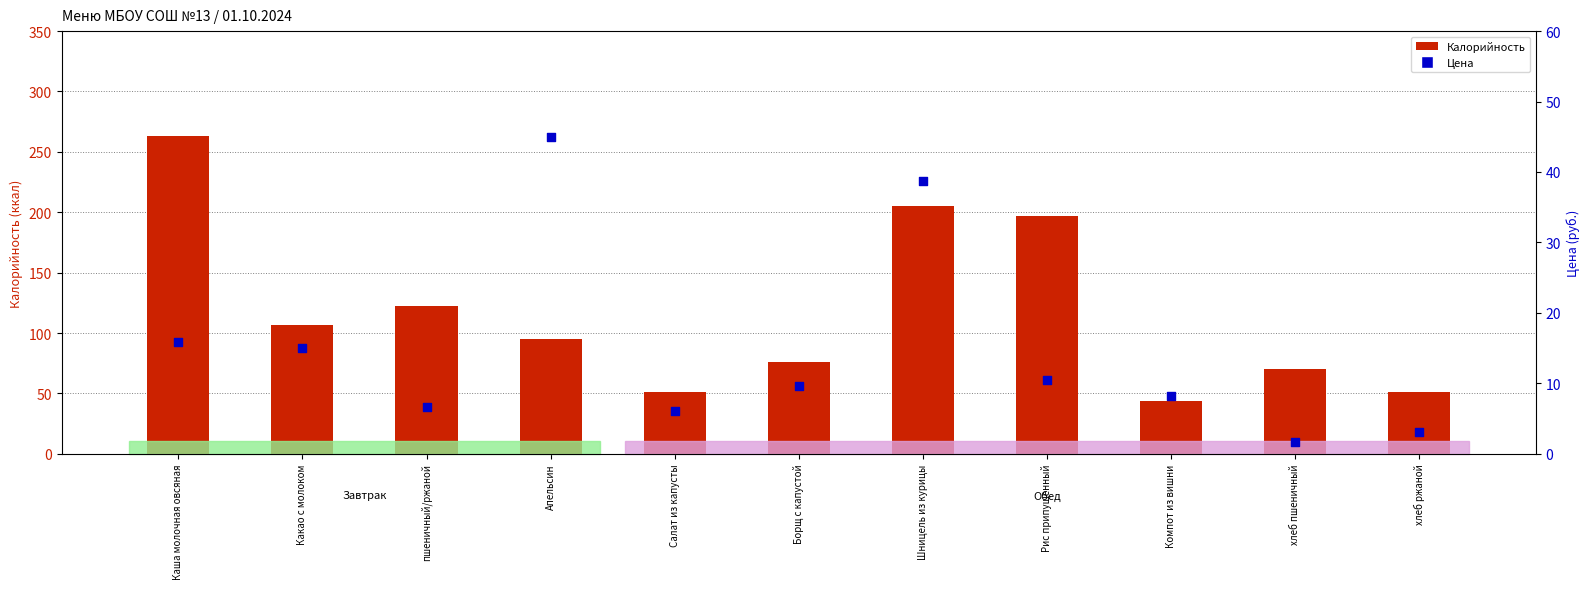

Which series reaches the maximum Y coordinate?

Калорийность